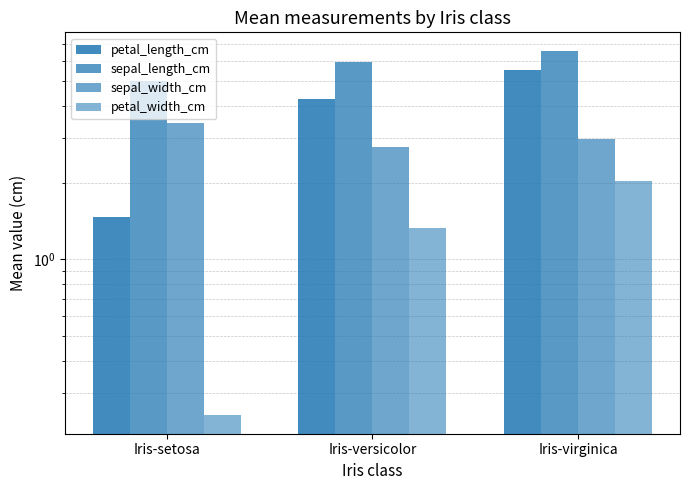

How many bars are there in each group?

4